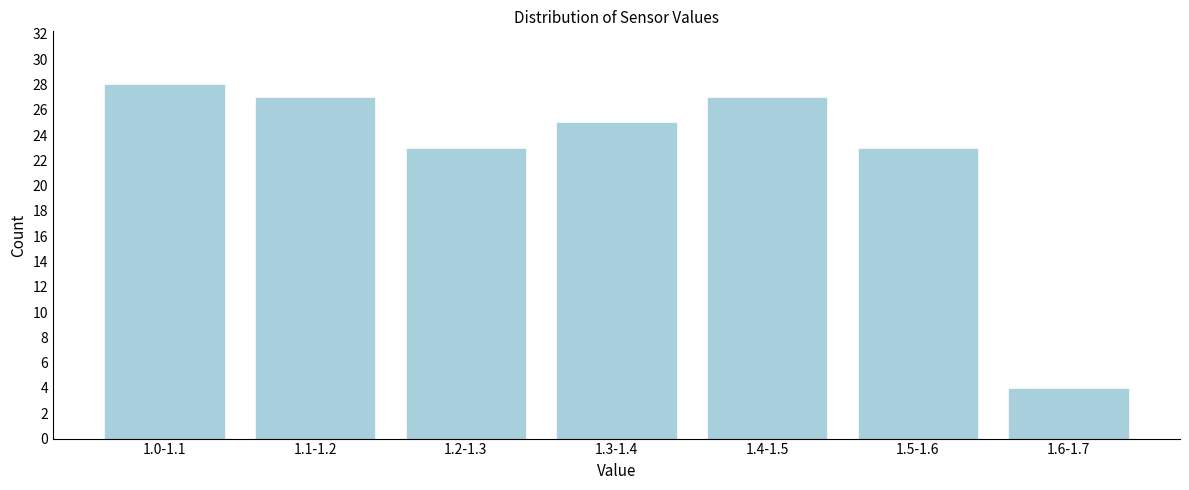

Reading right to left, extract all data points from this chart.

1.6-1.7=4	1.5-1.6=23	1.4-1.5=27	1.3-1.4=25	1.2-1.3=23	1.1-1.2=27	1.0-1.1=28